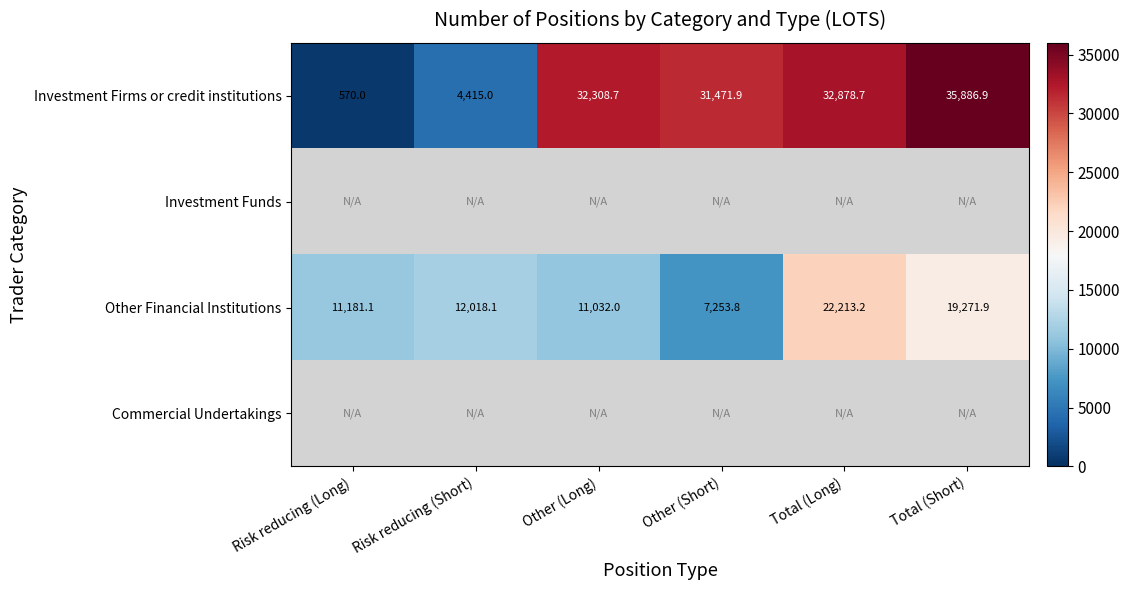

What is the highest value of the Investment Firms or credit institutions series?

35886.9